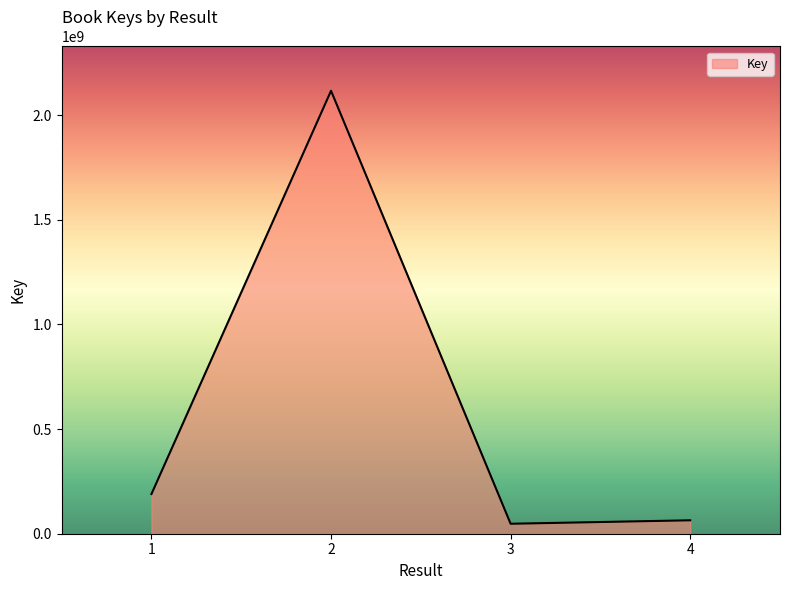

At which category does the chart reach its peak across all series?

2